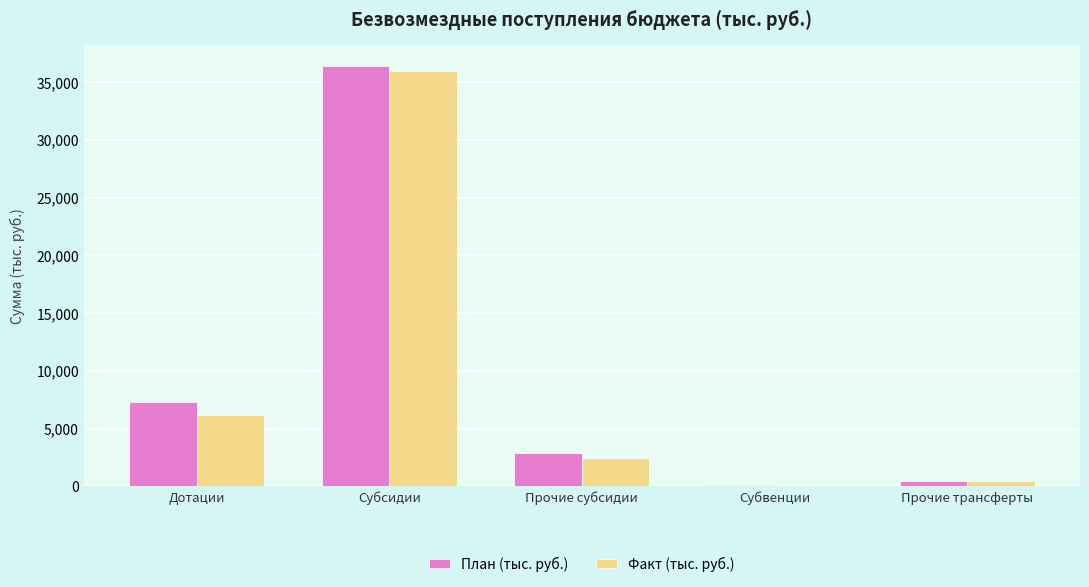

Which series has the largest total across all categories?

План (тыс. руб.)